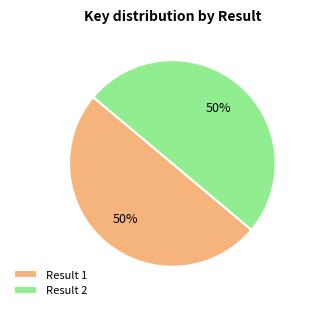

What is the ratio of the value at Result 1 to the value at Result 2?

1.0